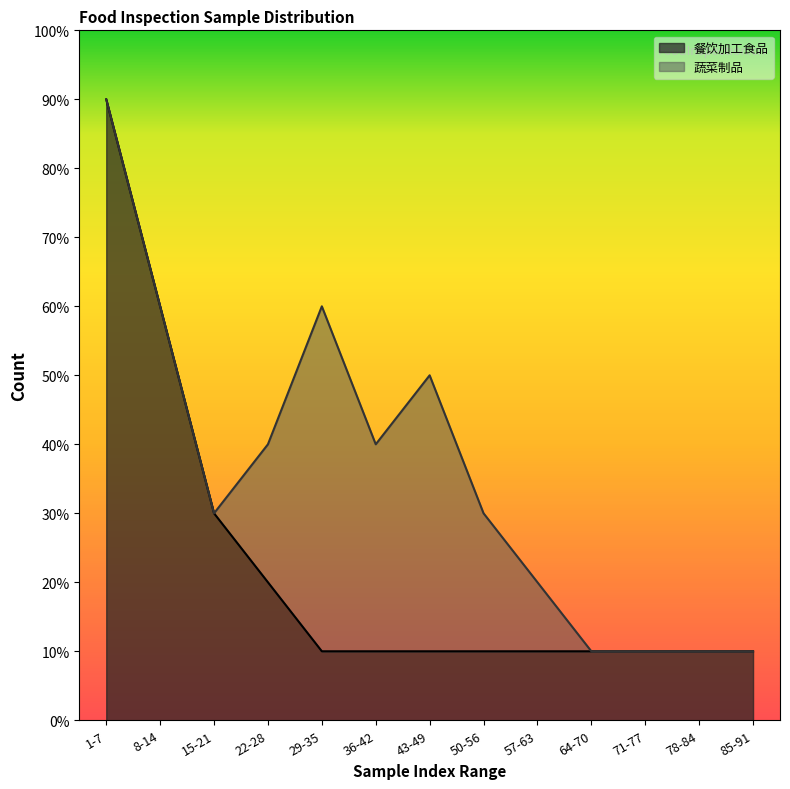

Does the chart display data point markers on the line(s)?

No